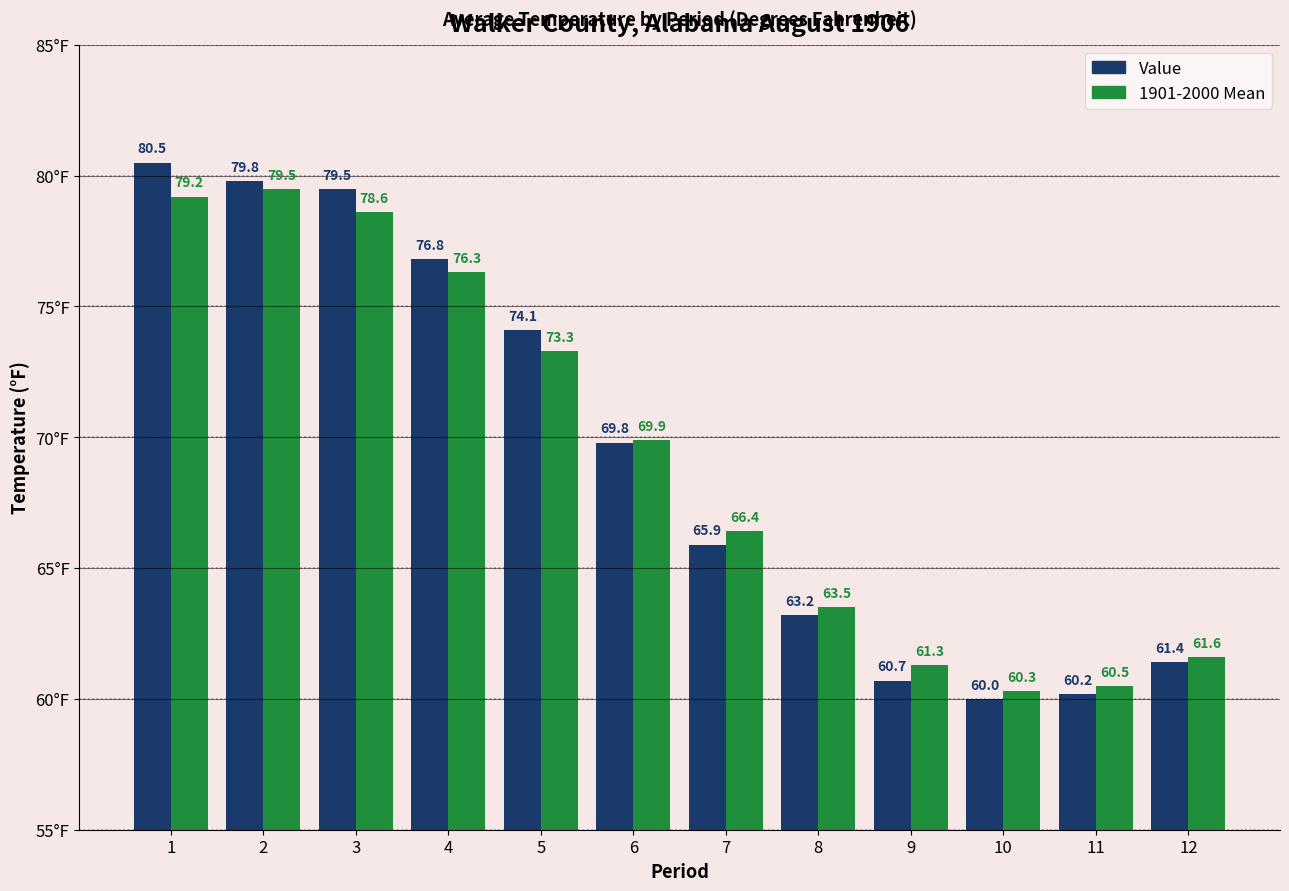

Which category has the highest value across all series?

1